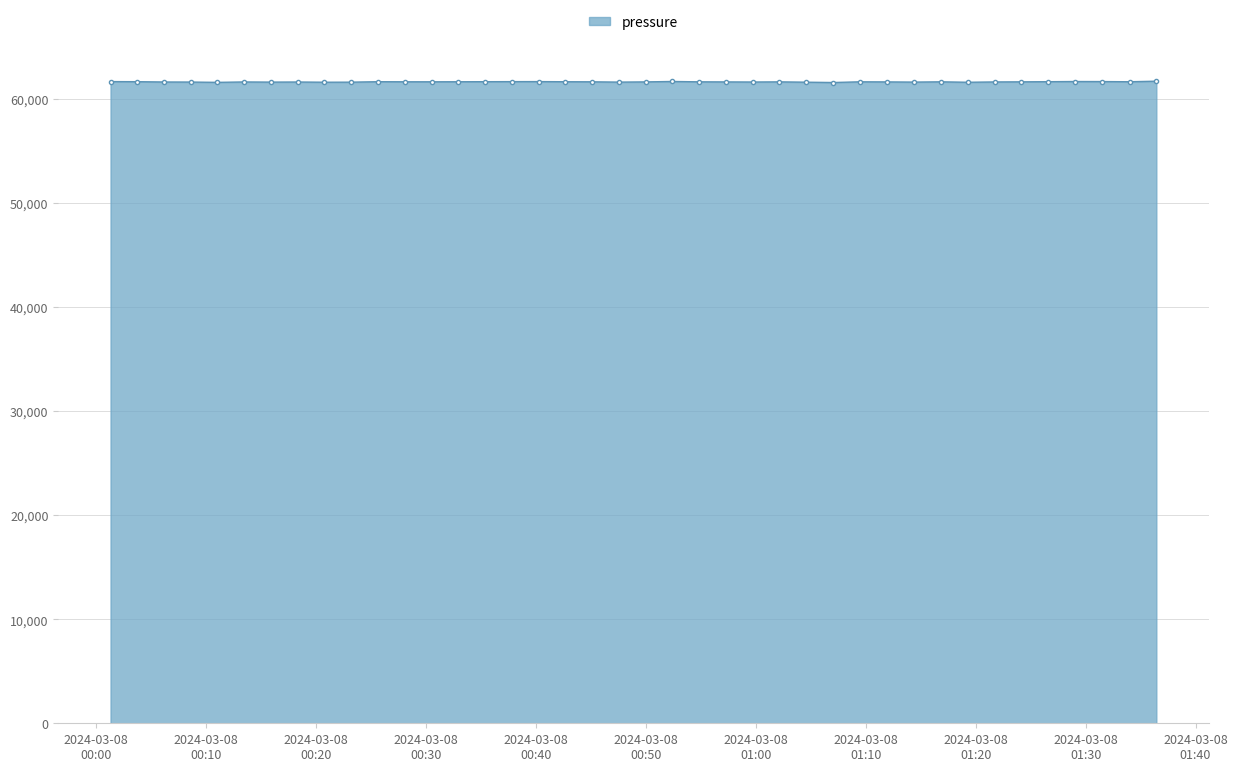

What is the average value?

61622.6